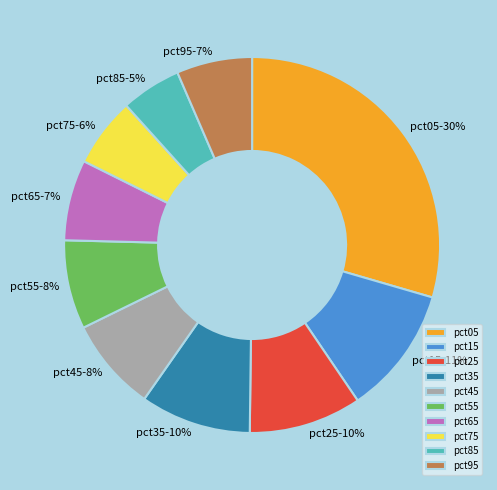

Do pct05 and pct15 together represent more than half of the pie?

No